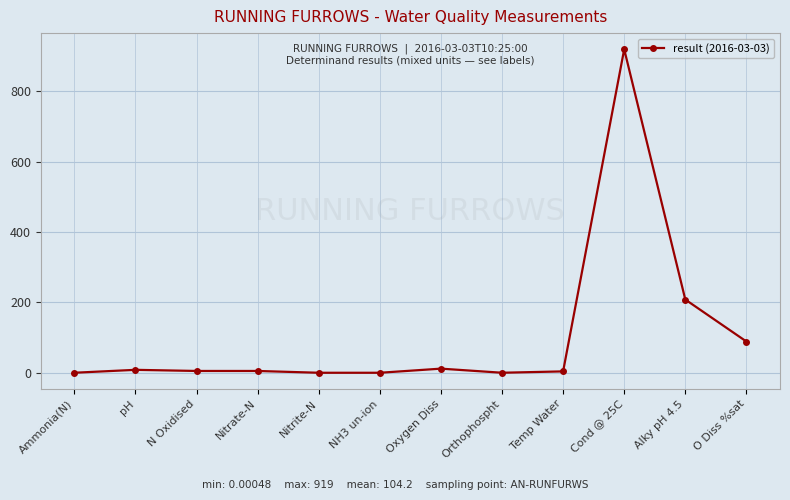

True or false: the data has more than 2 interior local peaks.

True